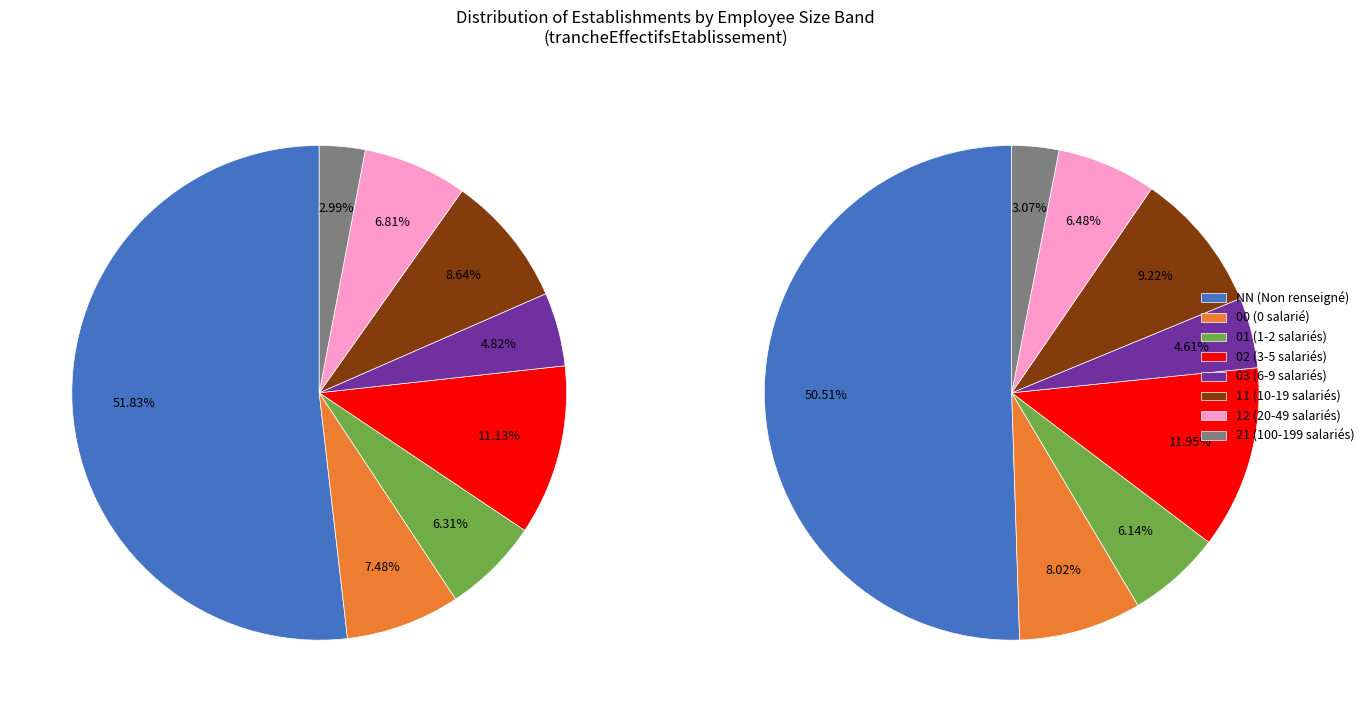

True or false: 02 accounts for 2% of the total.

False